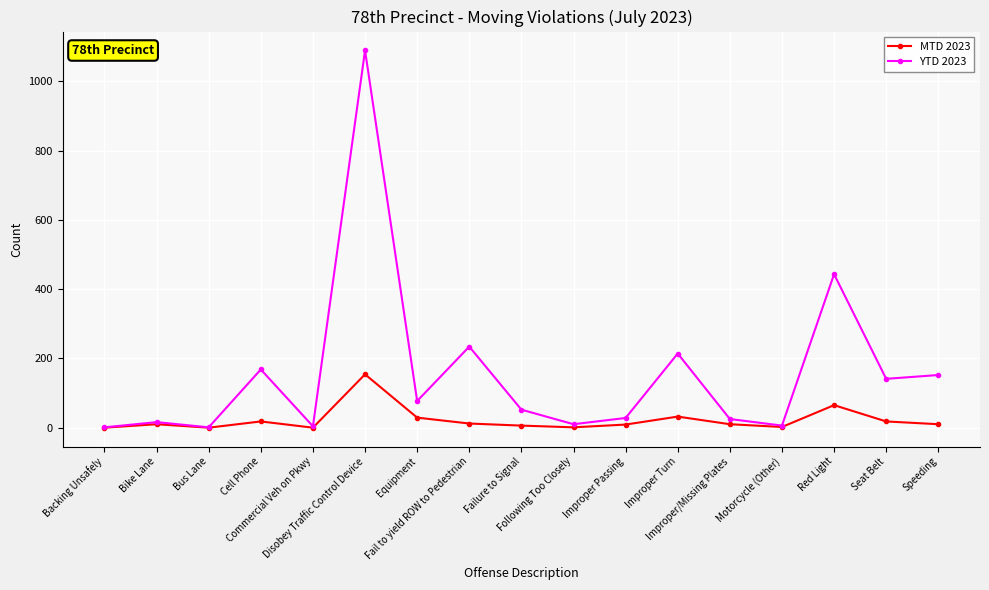

Read the MTD 2023 value at Seat Belt, to the nearest 5.

20